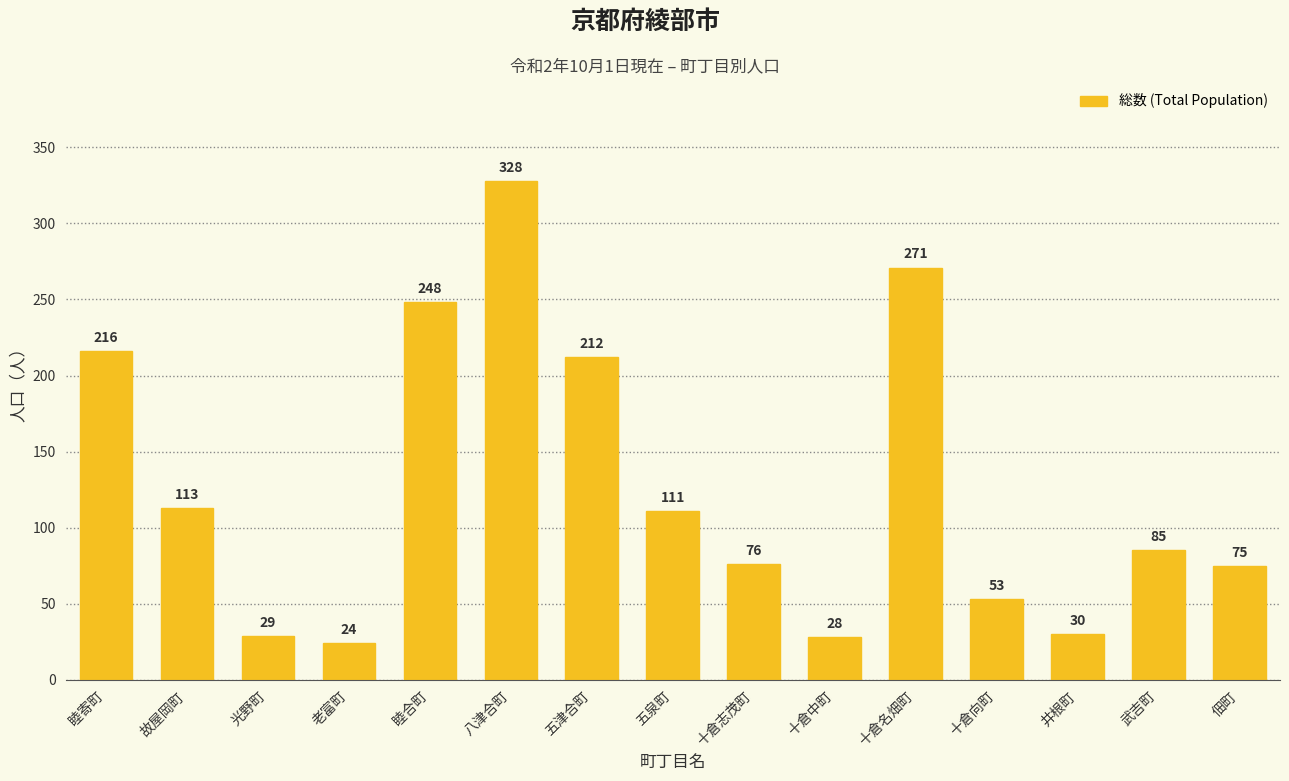

What is the value of the 10th bar from the left?

28